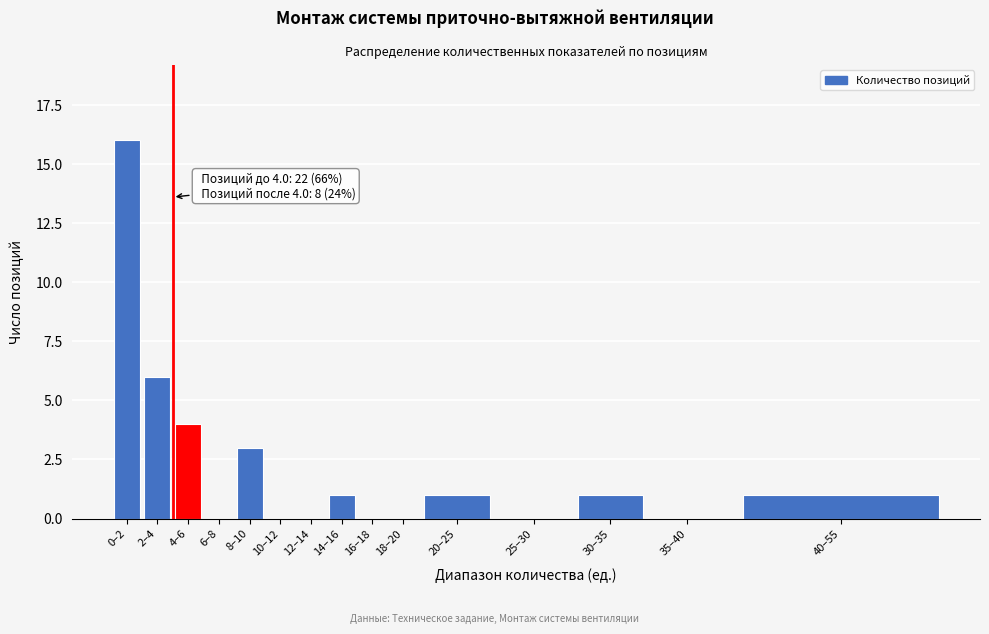

Reading left to right, what are all the values shown in this chart?

0–2=16	2–4=6	4–6=4	6–8=0	8–10=3	10–12=0	12–14=0	14–16=1	16–18=0	18–20=0	20–25=1	25–30=0	30–35=1	35–40=0	40–55=1